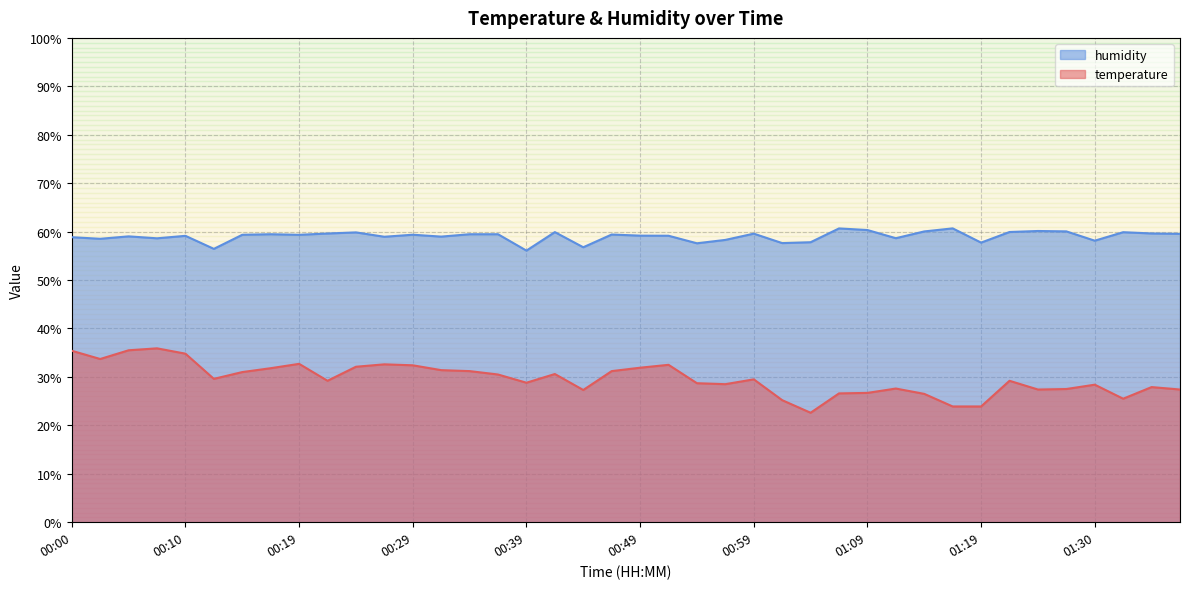

In temperature, how many points are higher than both neighbors (excluding endpoints)?

10